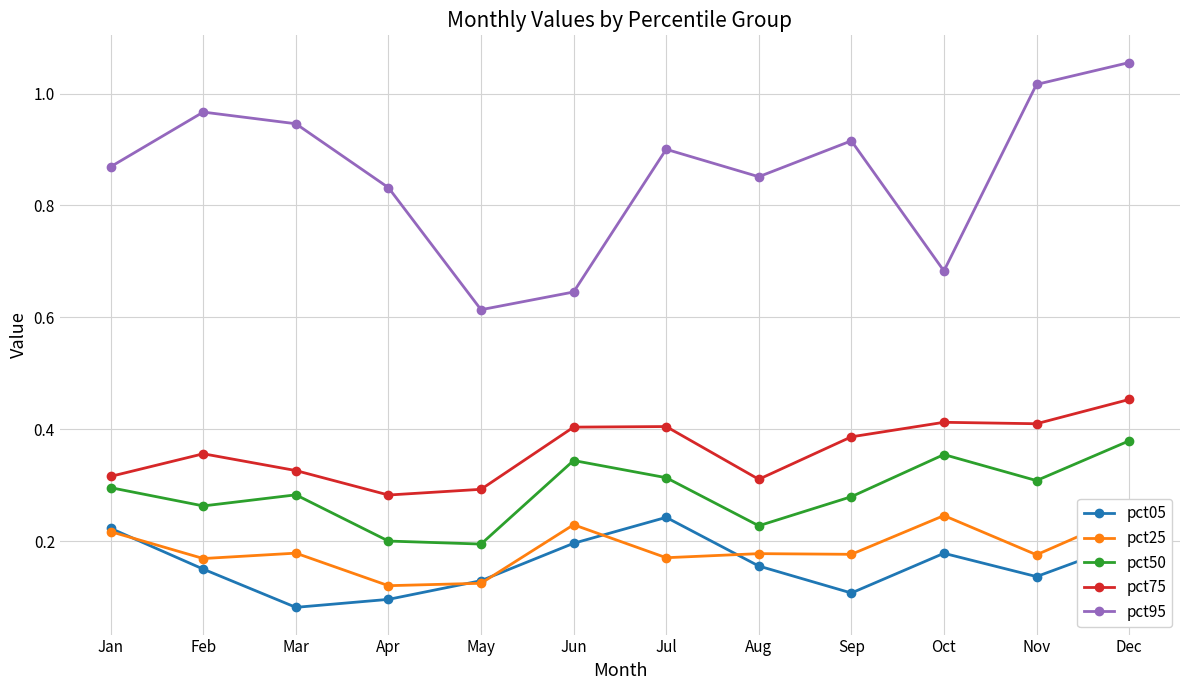

What is the total value across all series at Dec?

2.3